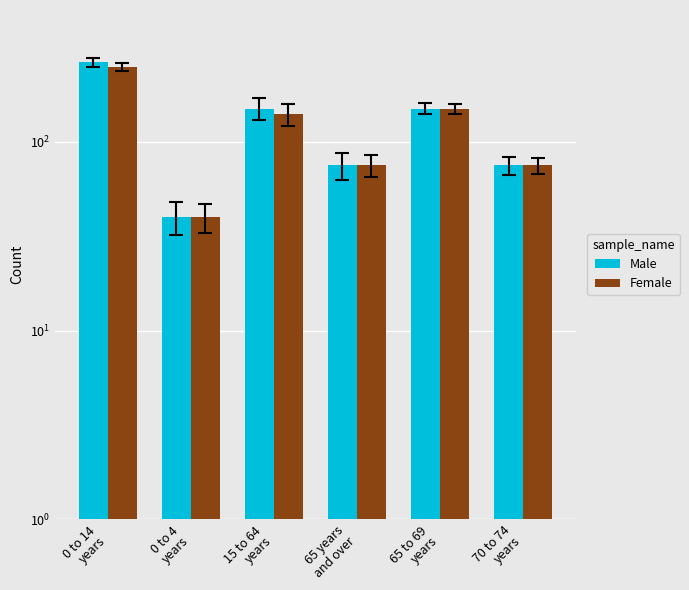

List the series in order of their peak value, highest first.

Male, Female